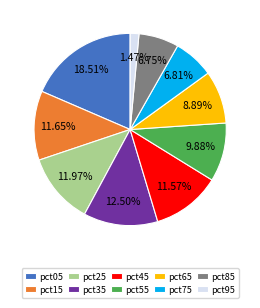

To the nearest percent, what portion does pct05 represent?

19%